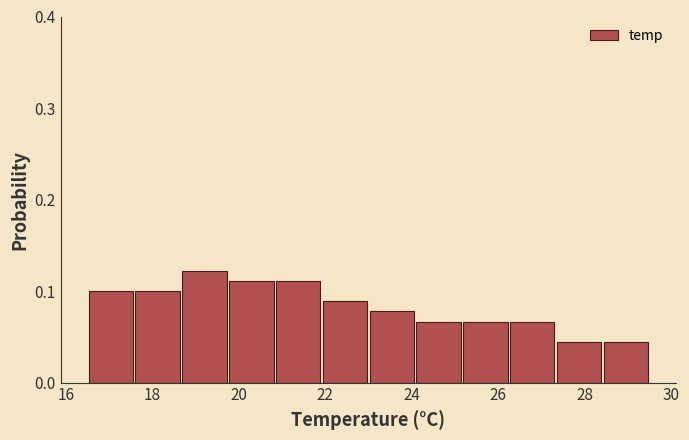

Reading left to right, list every bar in this chart as the range it spans on the x-axis followed by its height. Neither the bar edges nor the heights are printed on the chart, so give them approximately, as read against the axes.

16.6 to 17.6: 0.10
17.6 to 18.6: 0.10
18.6 to 19.8: 0.12
19.8 to 20.8: 0.11
20.8 to 22.0: 0.11
22.0 to 23.0: 0.09
23.0 to 24.0: 0.08
24.0 to 25.2: 0.07
25.2 to 26.2: 0.07
26.2 to 27.4: 0.07
27.4 to 28.4: 0.04
28.4 to 29.6: 0.04